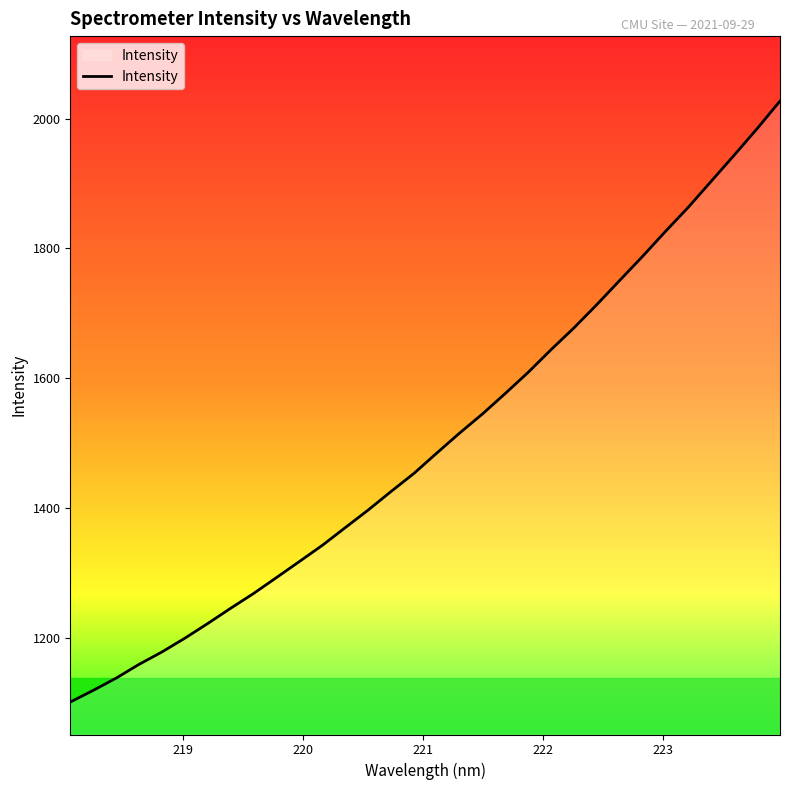

What is the difference between the maximum and minimum values?

925.5